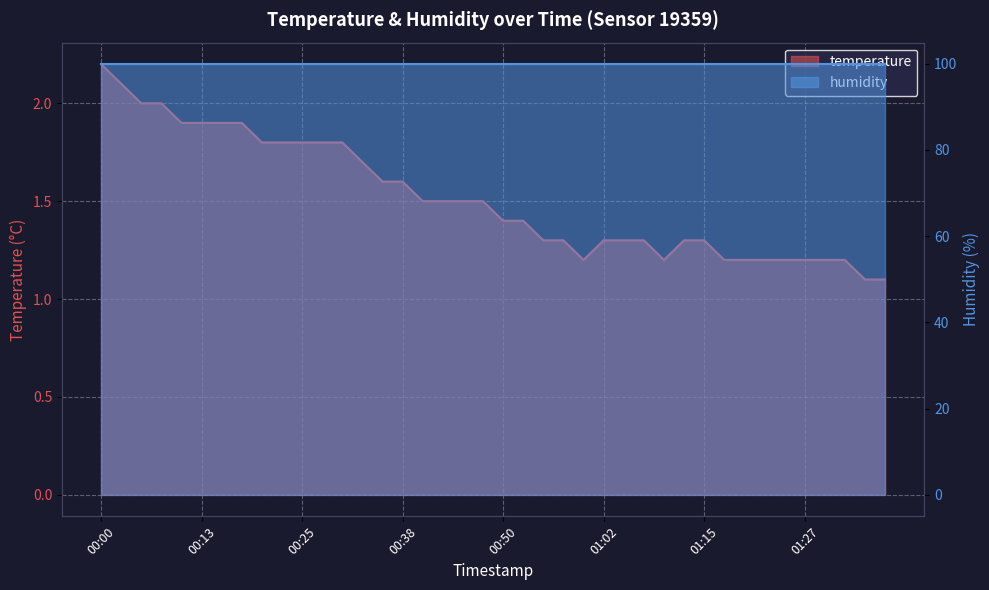

At which category does the chart reach its peak across all series?

00:00